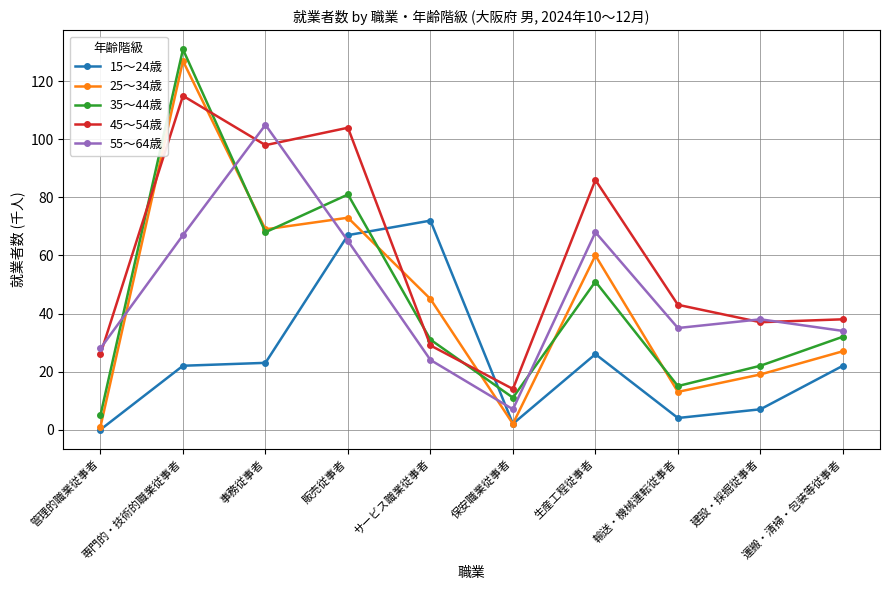

Which series has the largest total across all categories?

45～54歳